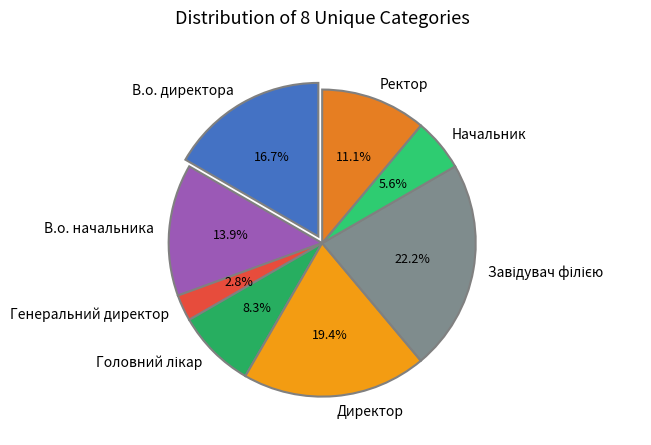

What is the smallest slice in the pie chart?

Генеральний директор